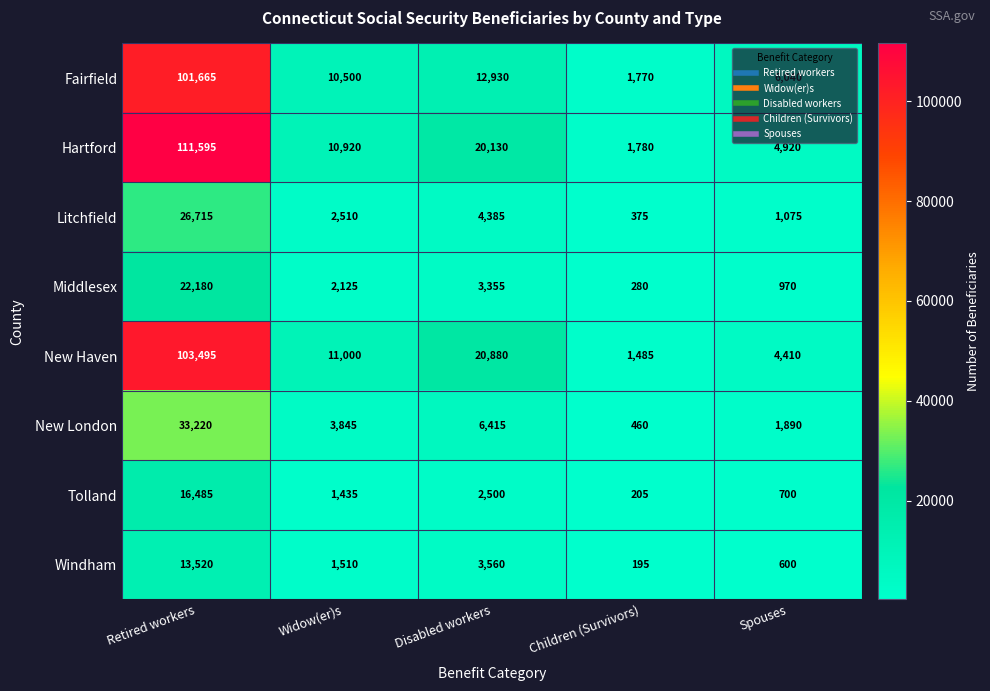

What is the difference between the maximum and second lowest values in the New London series?

31330